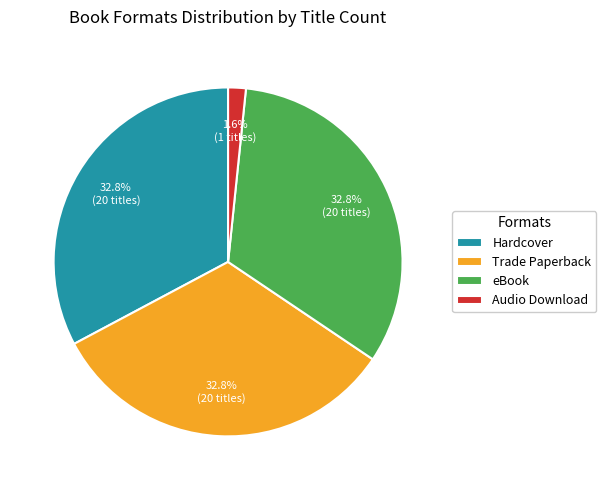

What is the smallest slice in the pie chart?

Audio Download